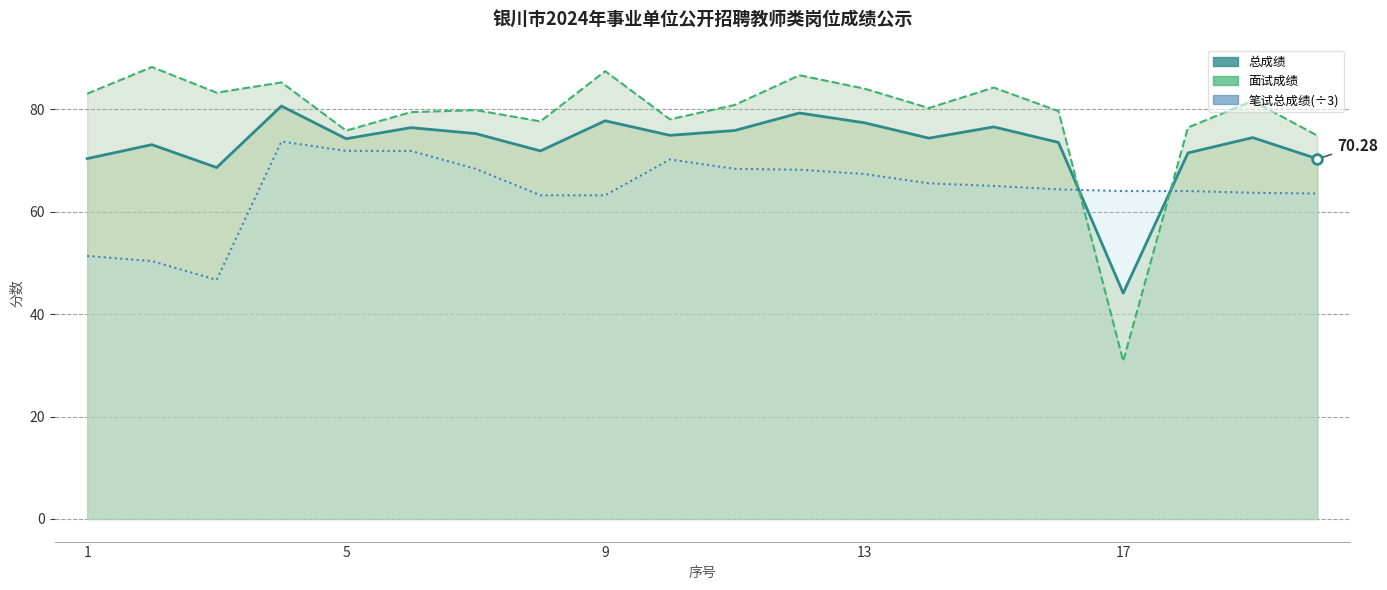

Rank the series at 9 from lowest to highest value.

笔试总成绩(÷3)_line, 总成绩_line, 面试成绩_line